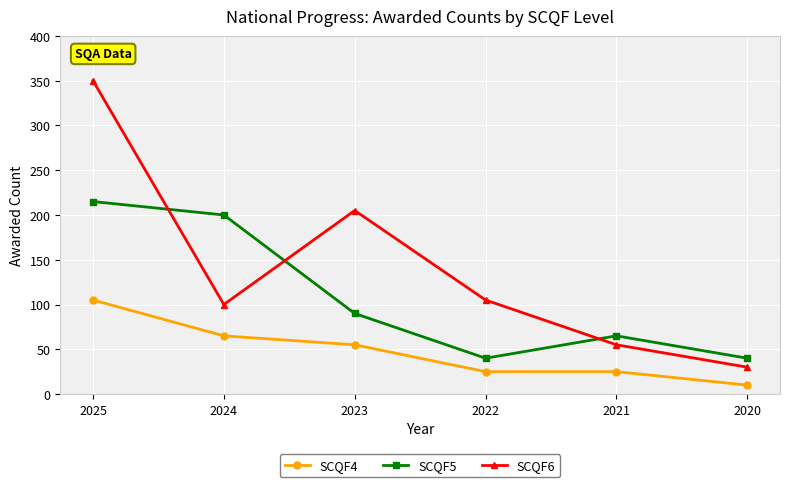

Is this an area chart (filled region under the line)?

No